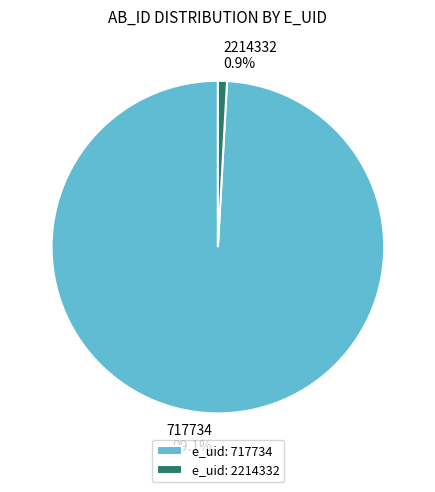

True or false: 717734 accounts for 94% of the total.

False